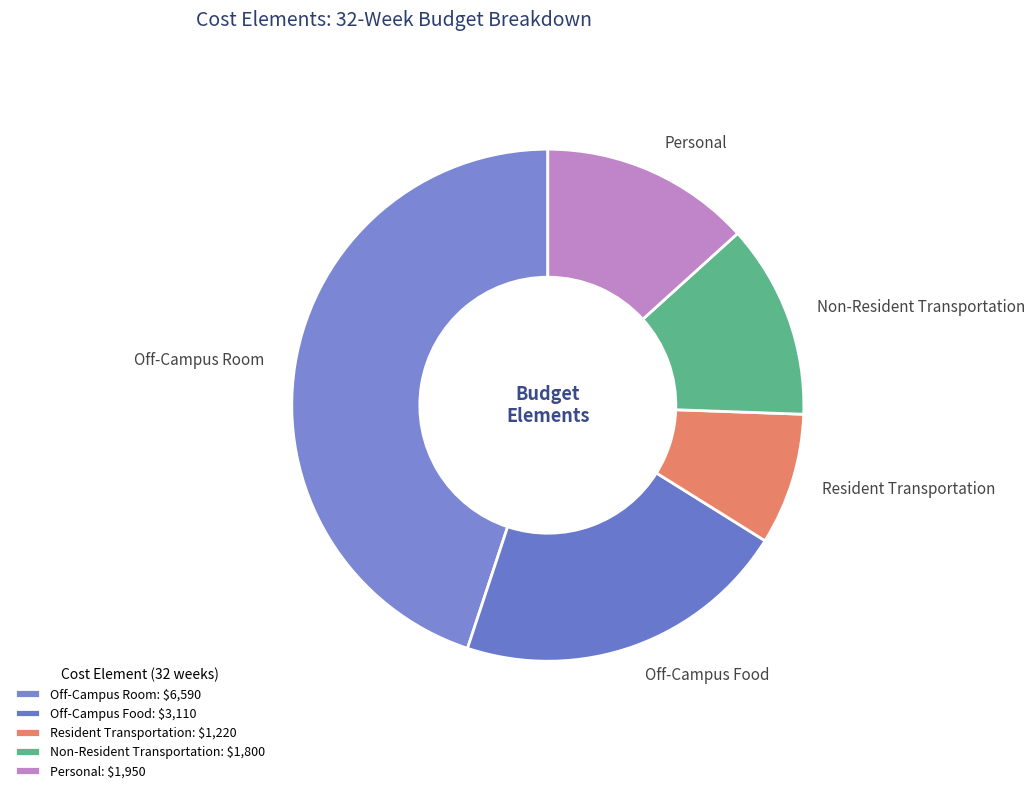

The Off-Campus Food slice represents 21% of the pie. True or false?

True